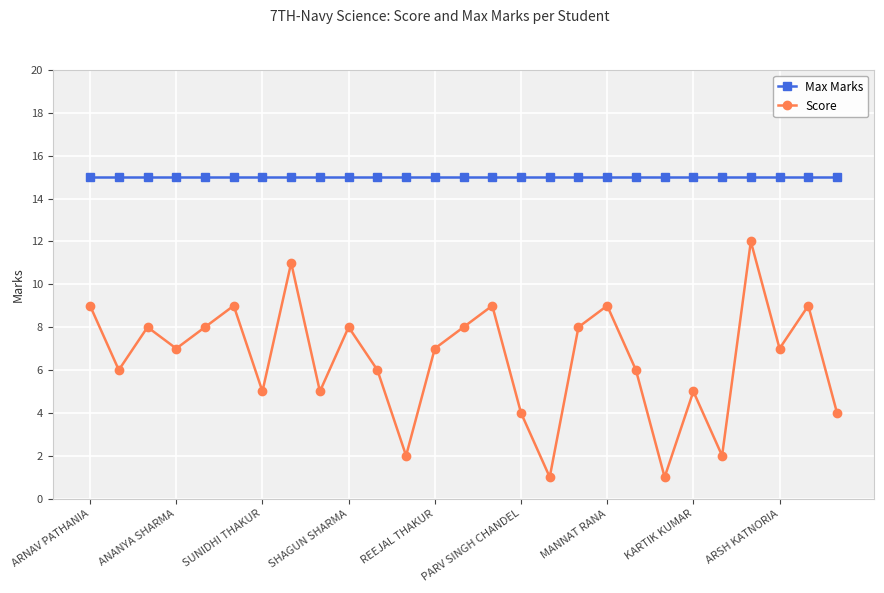

At how many categories does at least one series exceed 3?

27